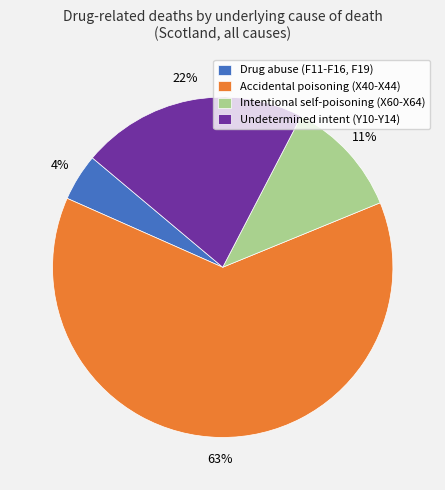

Rank the categories by value from highest to lowest.

Accidental poisoning (X40-X44), Undetermined intent (Y10-Y14), Intentional self-poisoning (X60-X64), Drug abuse (F11-F16, F19)